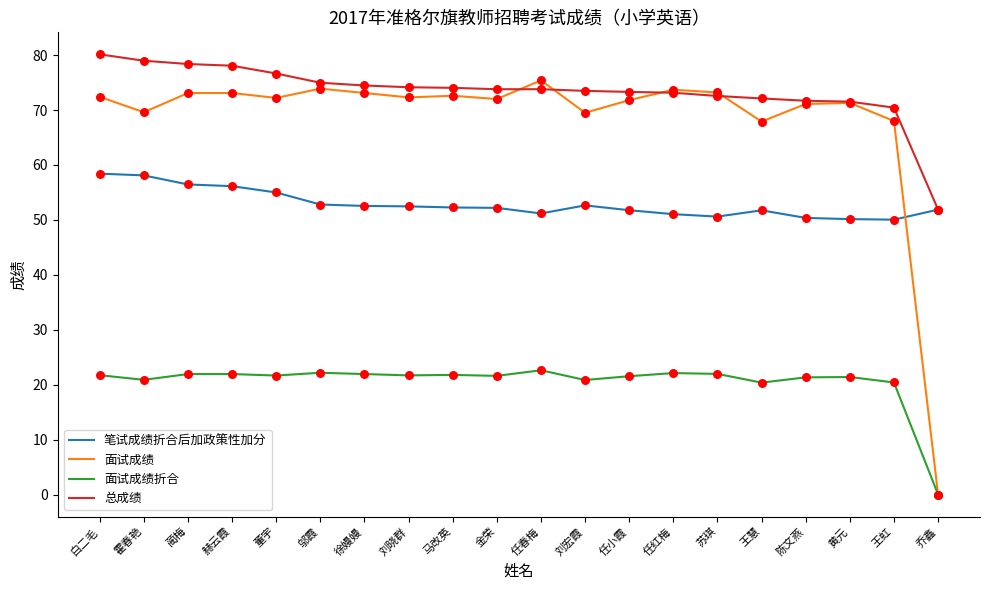

Which series has the largest range (max minus min)?

面试成绩